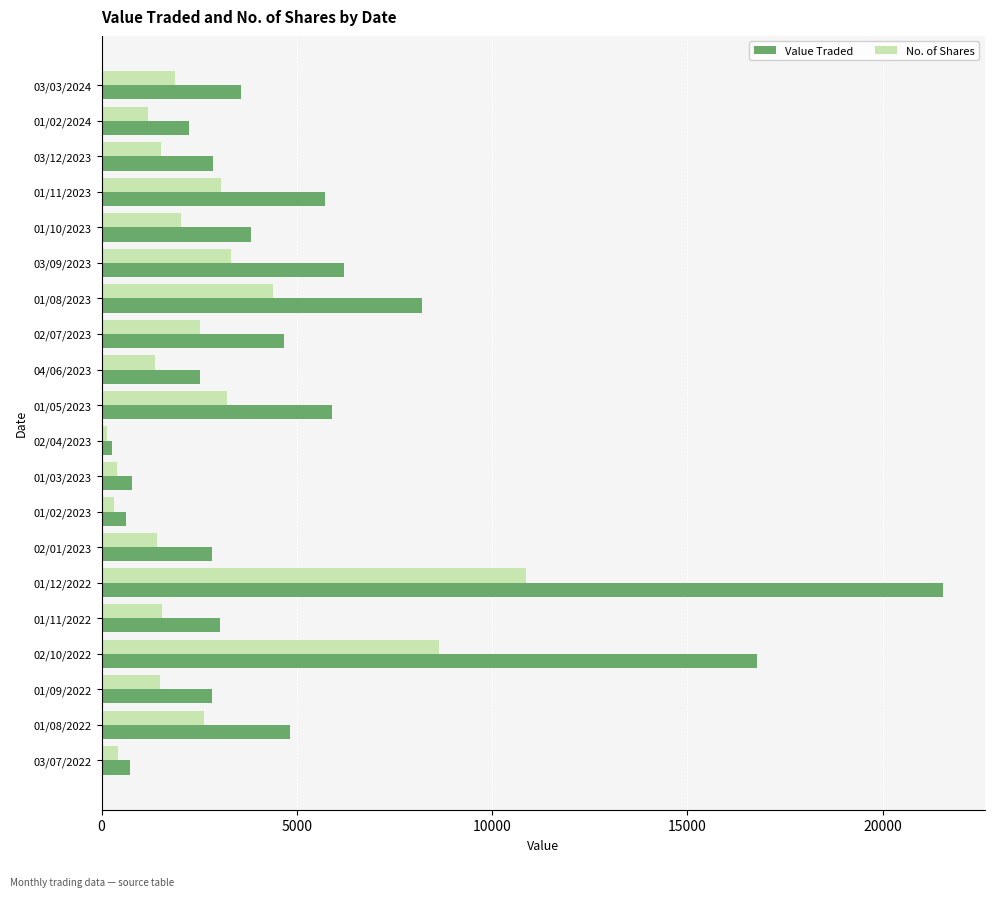

Which category has the highest value in the Value Traded series?

01/12/2022